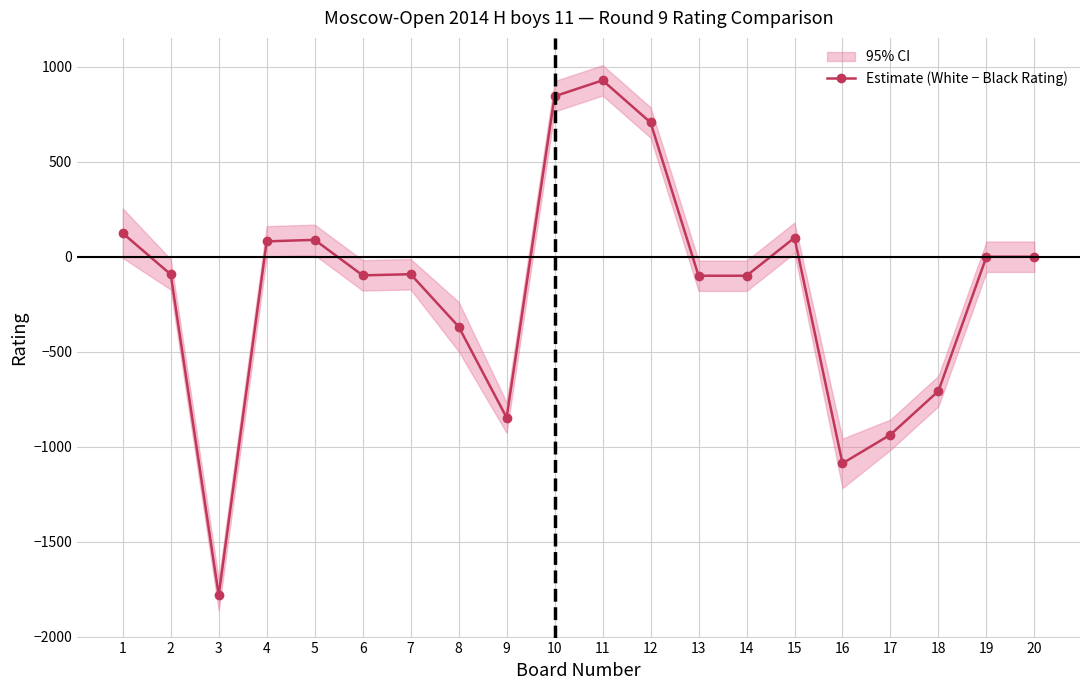

How many interior local peaks (higher than both neighbors) does the data have?

4